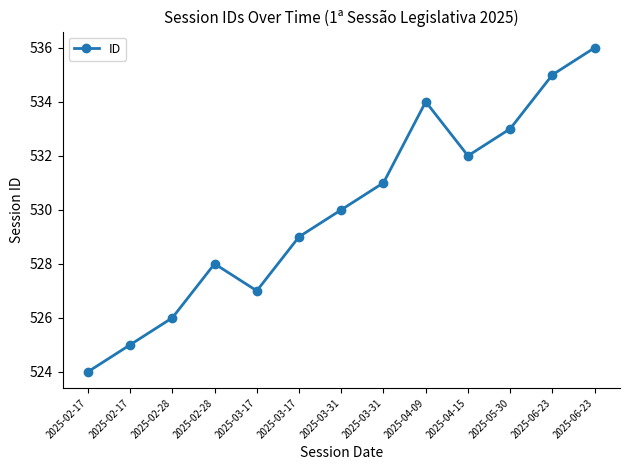

Where does the data first go above 530?

2025-03-31